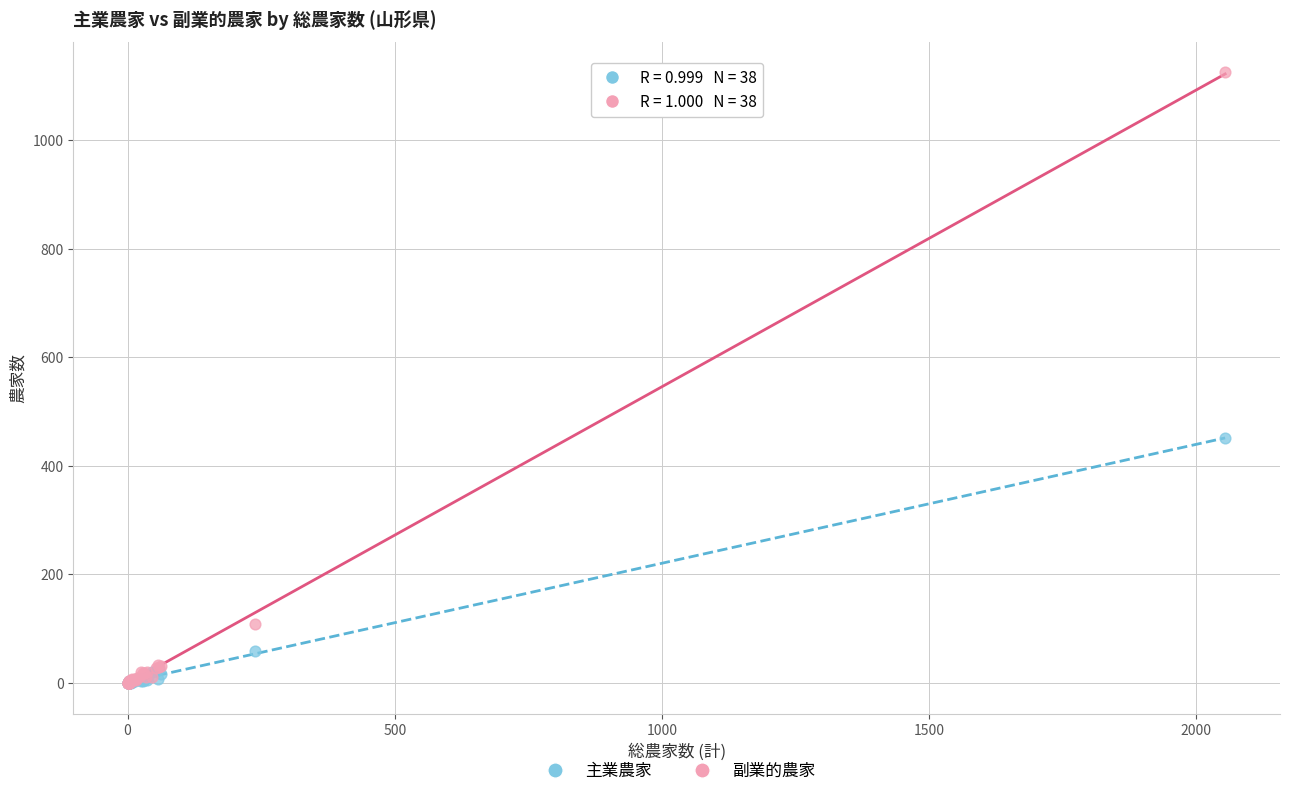

Which series has the largest Y range (max minus min)?

副業的農家